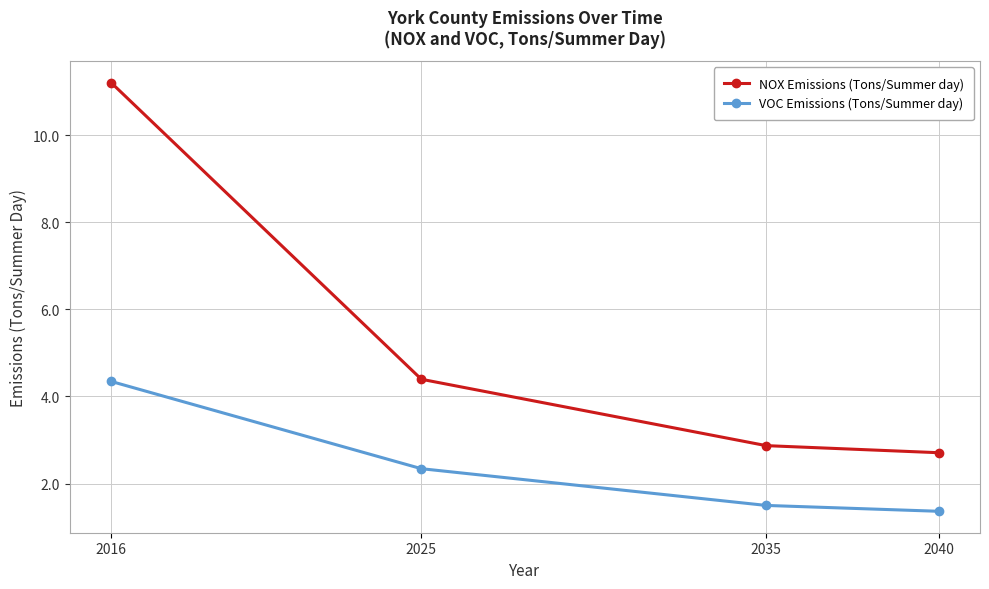

How many distinct data groups are displayed?

2